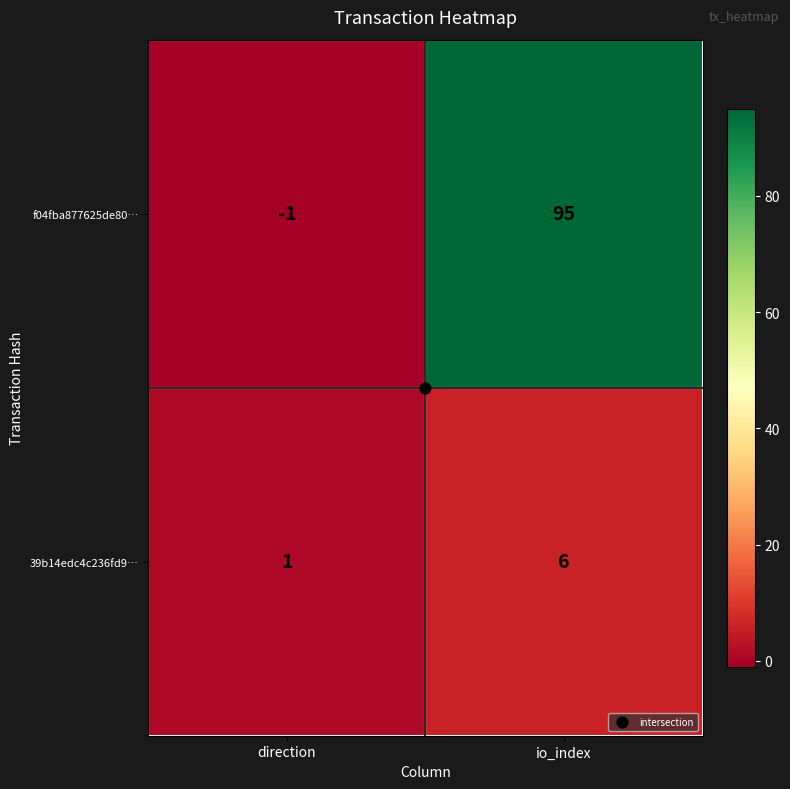

At which category is the sum across all series the highest?

io_index